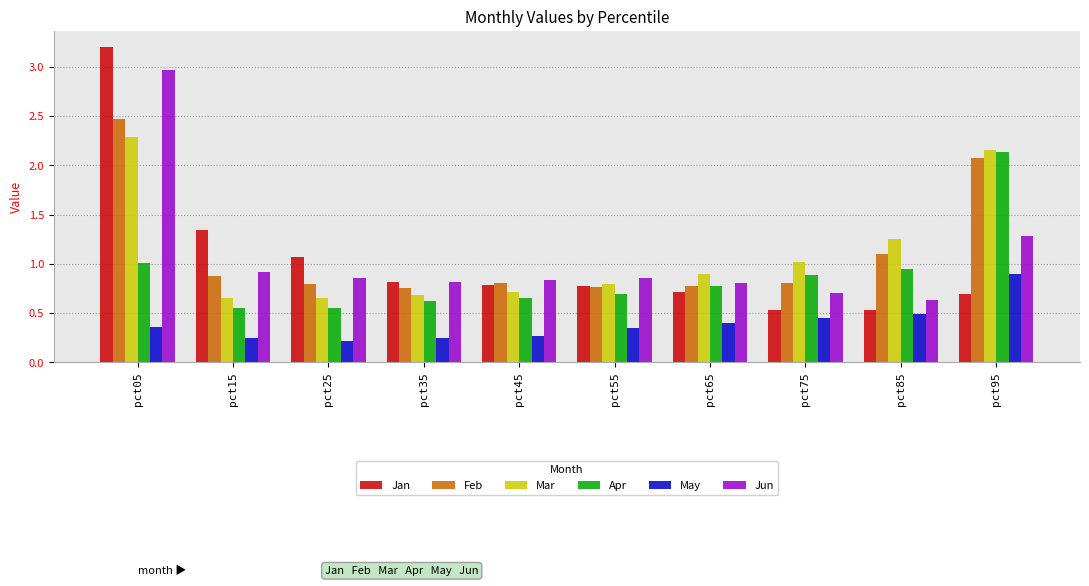

At which category does the chart reach its minimum across all series?

pct25